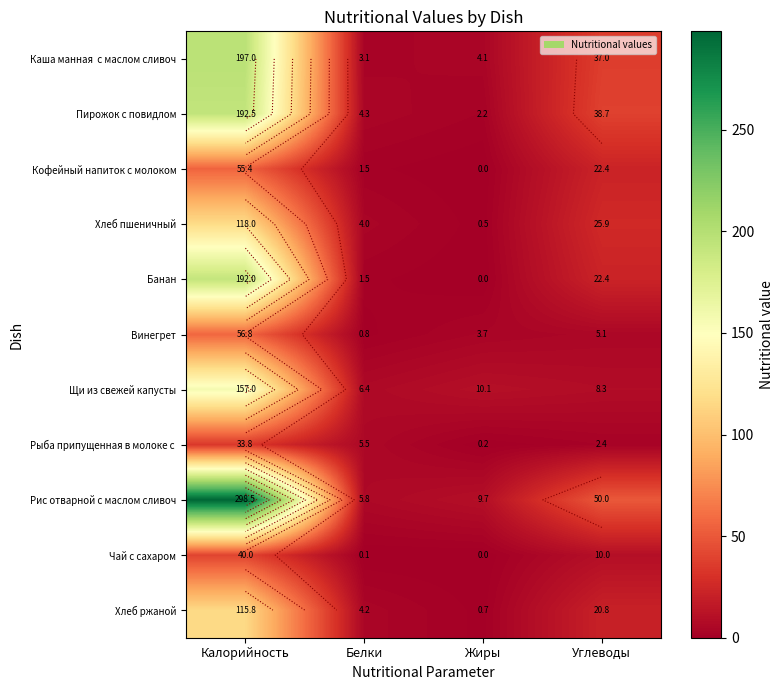

Between Жиры and Углеводы, which series saw the biggest shift?

Рис отварной с маслом сливоч